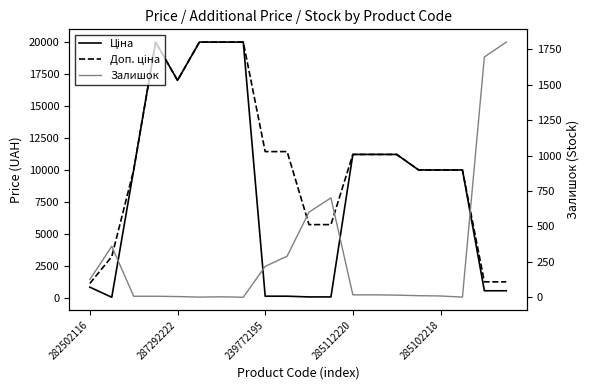

What is the value of the Ціна point at the 11th from the left?

57.0